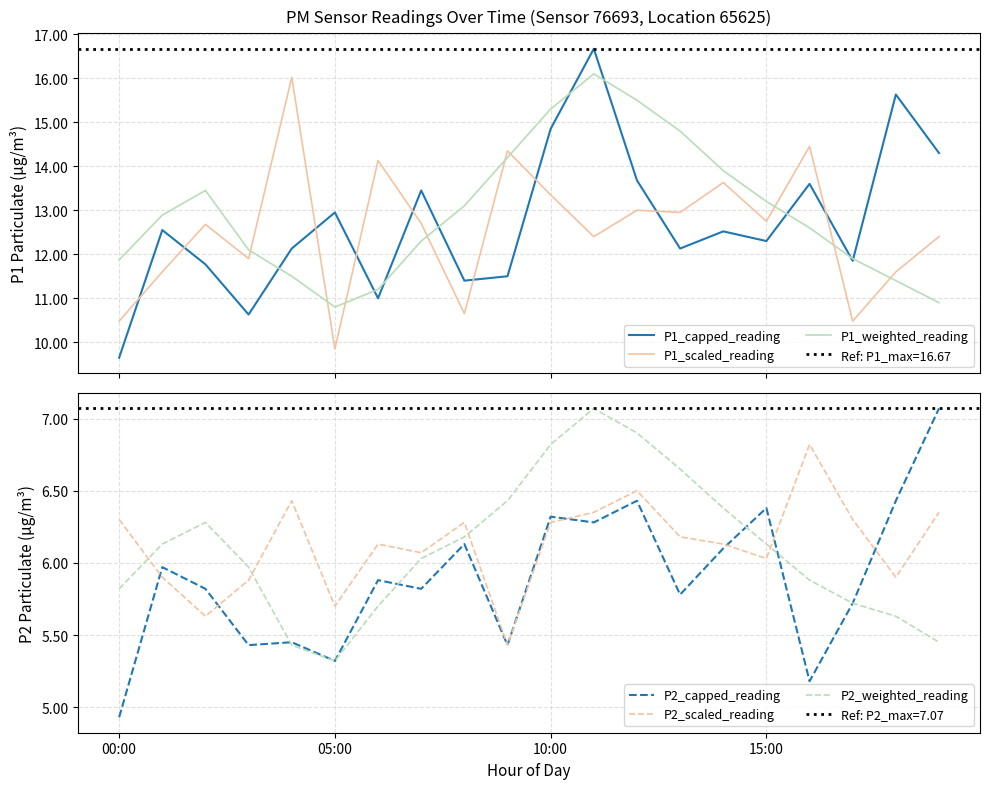

Count the number of data series in this chart.

6